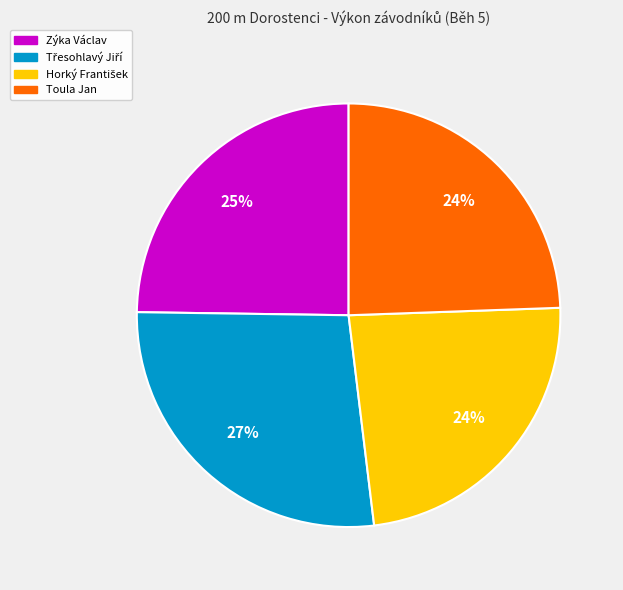

Is there any slice that represents more than half of the pie?

No